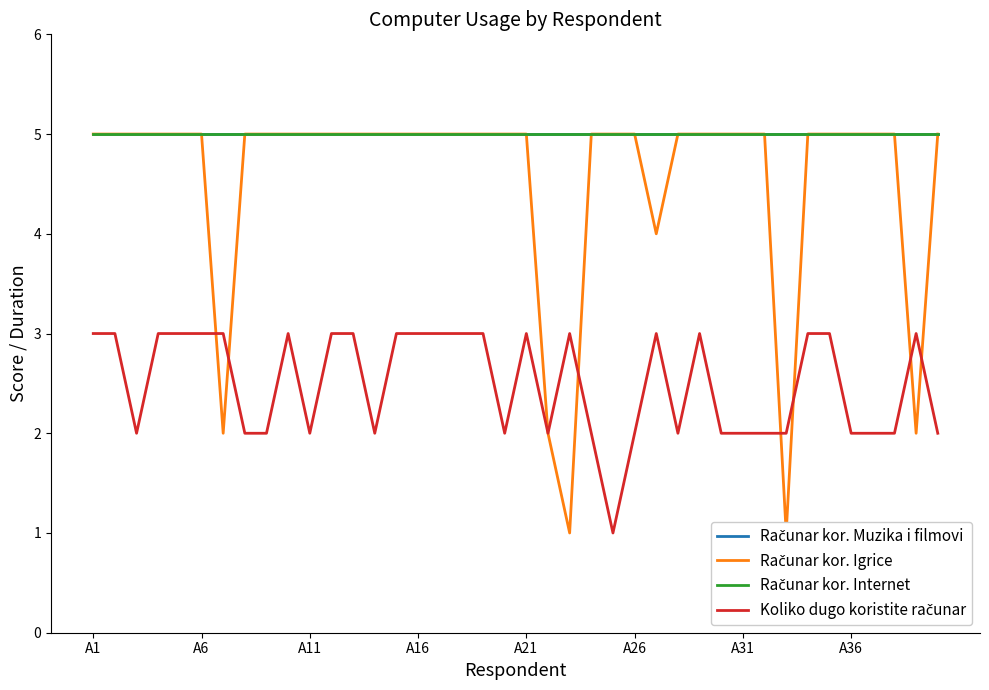

The value of Računar kor. Internet at A1 is 5. True or false?

True